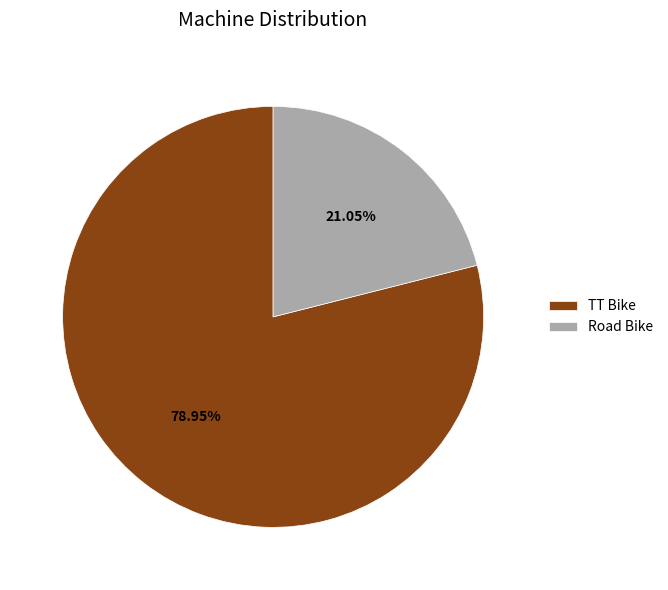

Is it true that TT Bike is 79% of the pie?

True